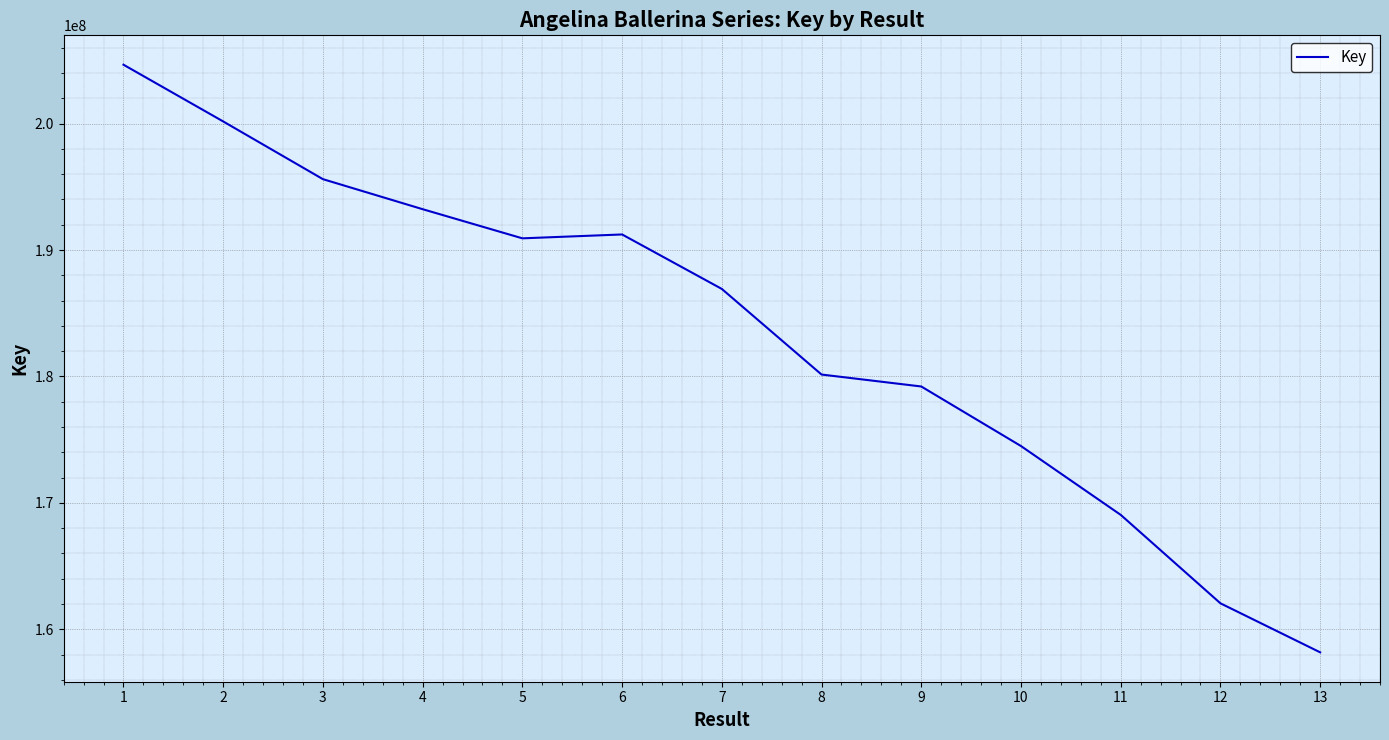

Is it true that the value at 6 is 71933432?

False